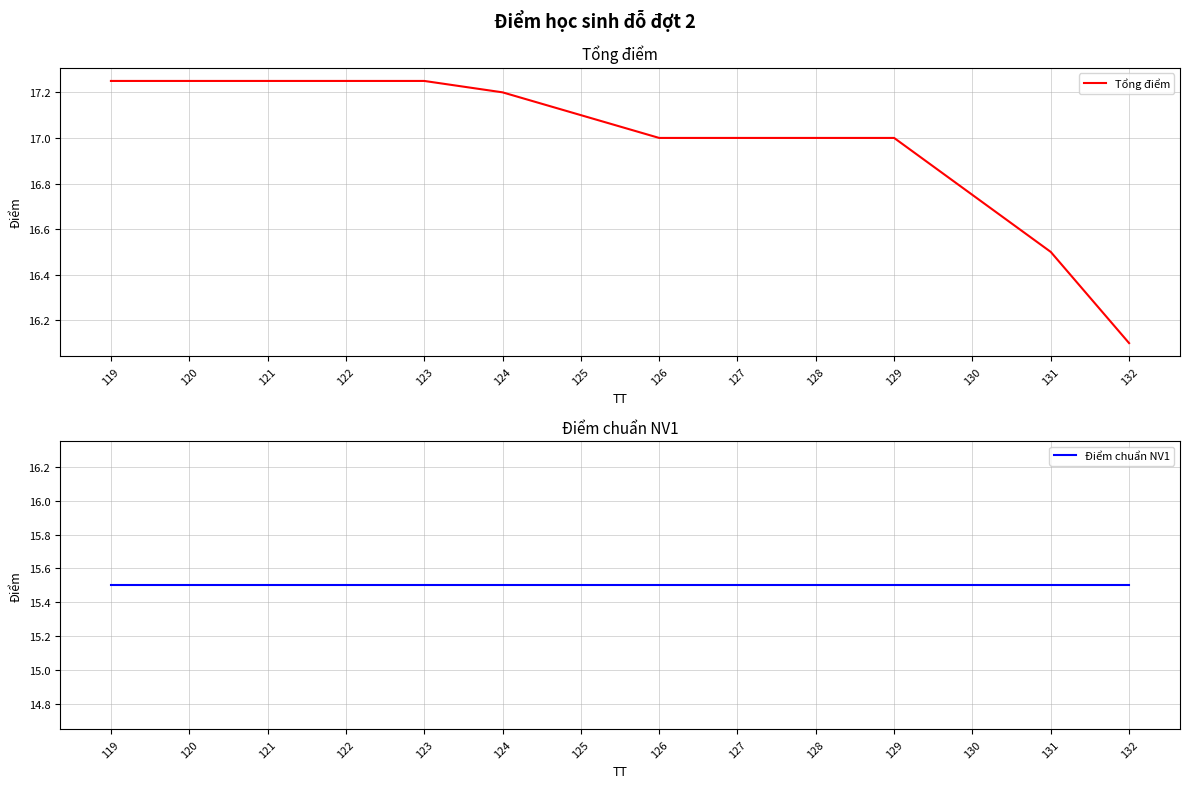

Which category has the lowest value in the Điểm chuẩn NV1 series?

119